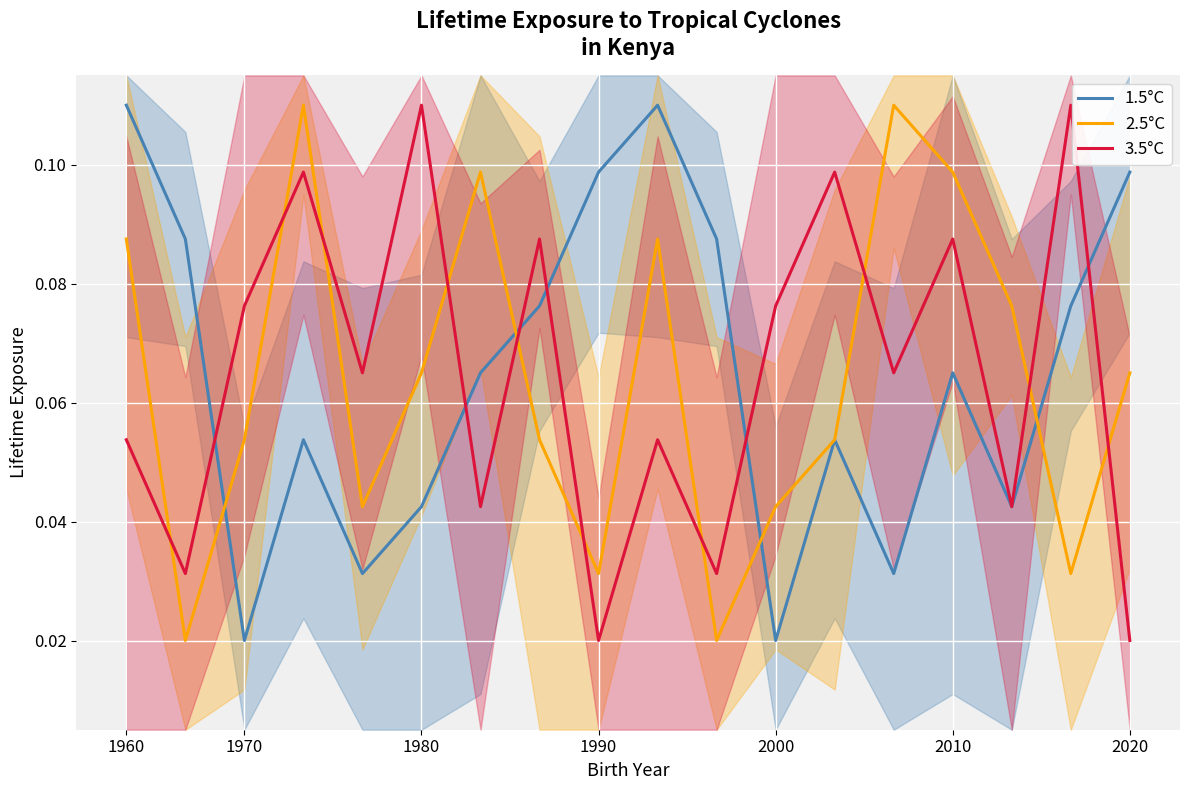

The value of 2.5°C at 2020 is 0.0. True or false?

False